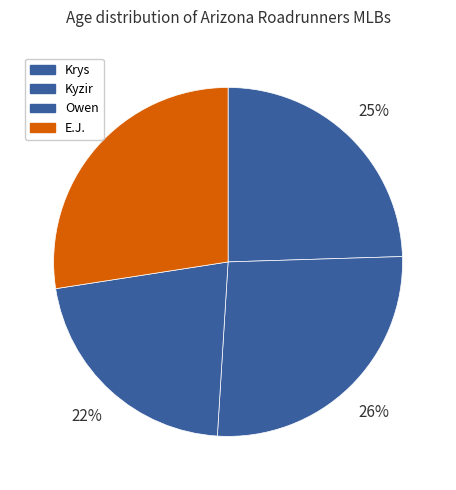

Which has a higher value, Owen or Krys?

Krys